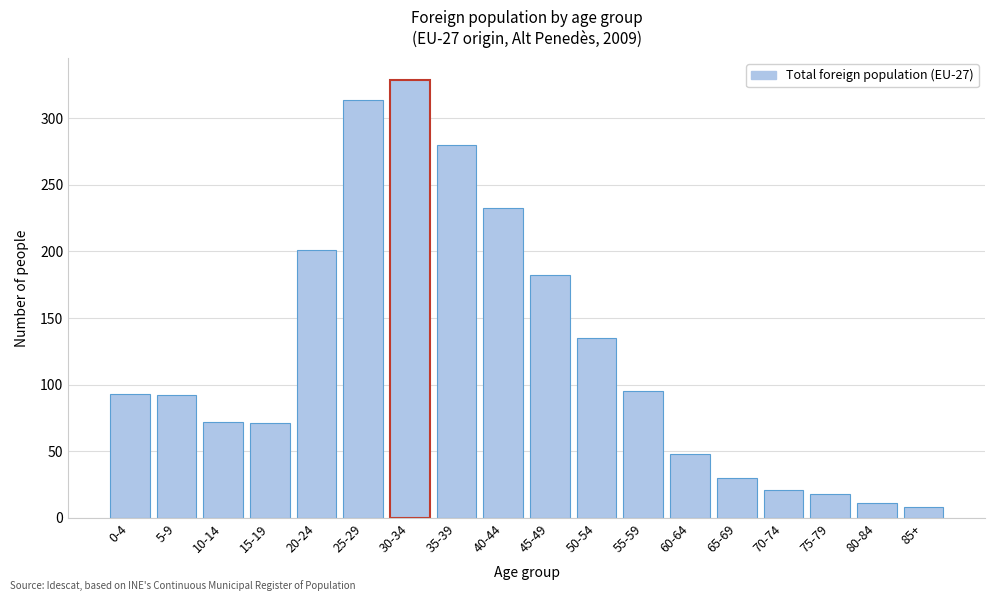

What position from the left is 60-64?

13